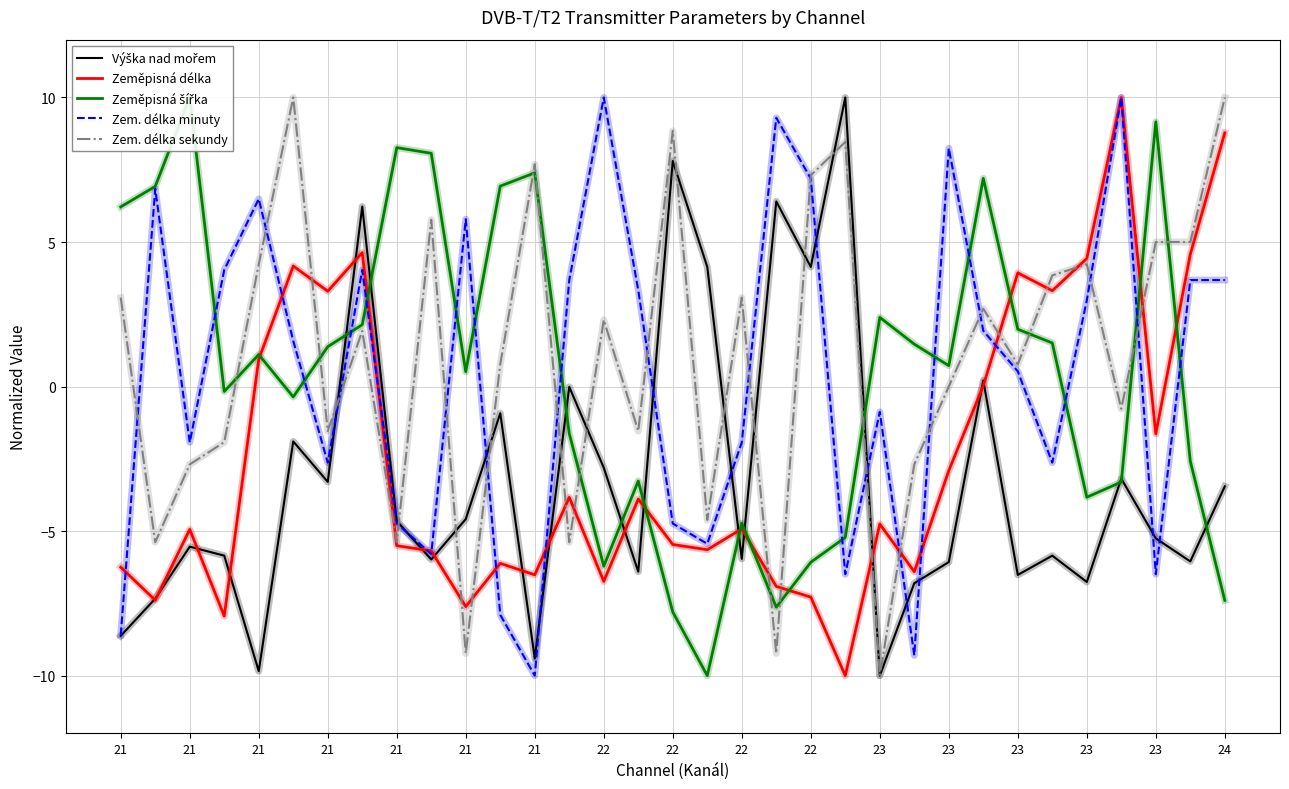

At 22, list the series in order from largest to smallest.

Zem. délka minuty, Zem. délka sekundy, Výška nad mořem, Zeměpisná šířka, Zeměpisná délka